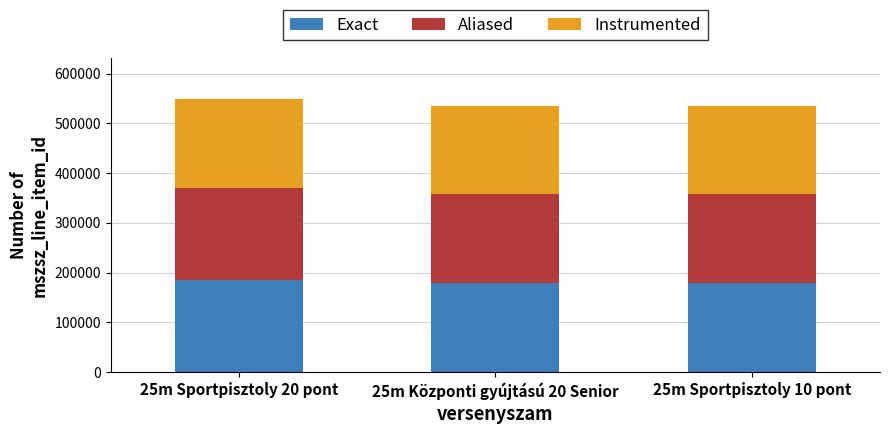

What is the highest value of the Exact series?

185243